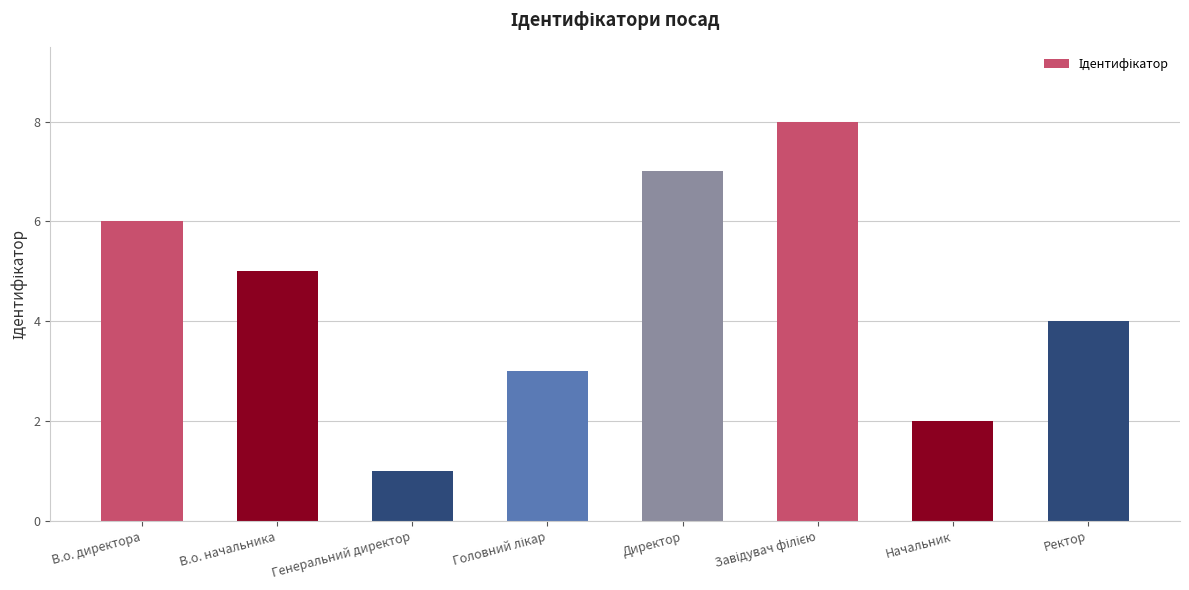

Which has a higher value, Генеральний директор or В.о. начальника?

В.о. начальника